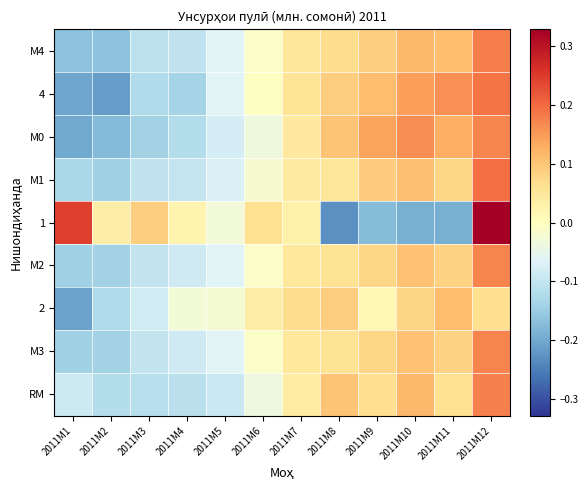

What is the greatest value displayed?

0.3